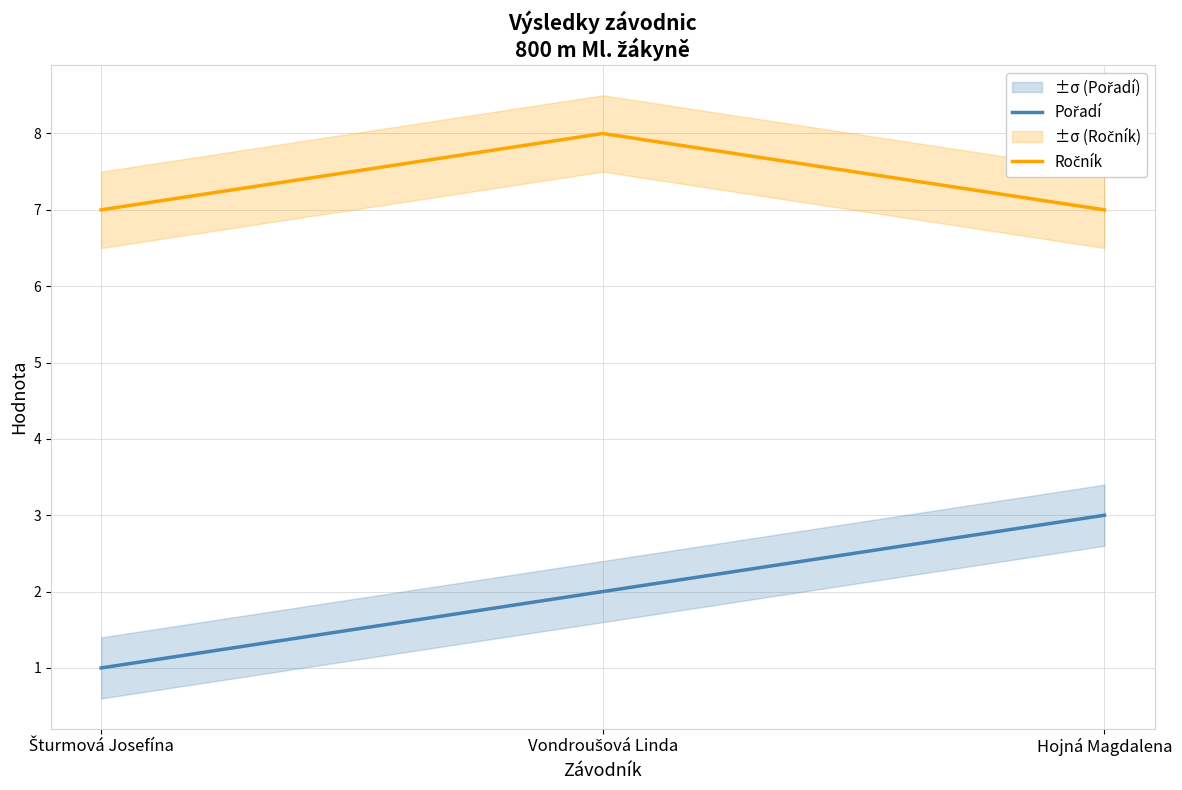

Reading right to left, list all the values displayed in this chart.

Pořadí: 3	2	1
Ročník: 7	8	7